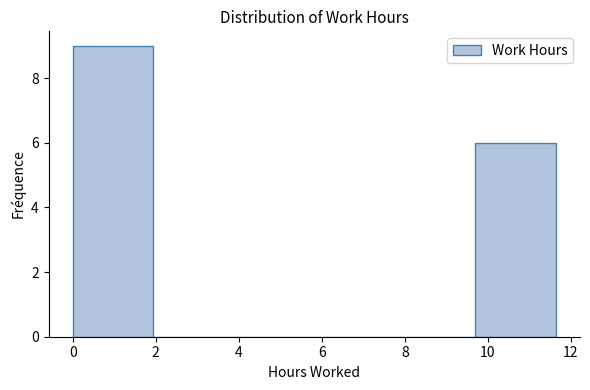

Reading left to right, list every bar in this chart as the range it spans on the x-axis followed by its height. Neither the bar edges nor the heights are printed on the chart, so give them approximately, as read against the axes.

0.00 to 1.94: 9
1.94 to 3.88: 0
3.88 to 5.82: 0
5.82 to 7.76: 0
7.76 to 9.70: 0
9.70 to 11.64: 6